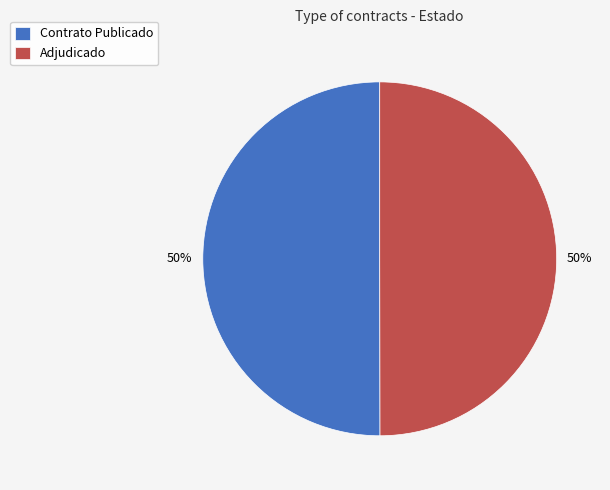

Approximately how many times larger is the value at Adjudicado compared to Contrato Publicado?

1.0